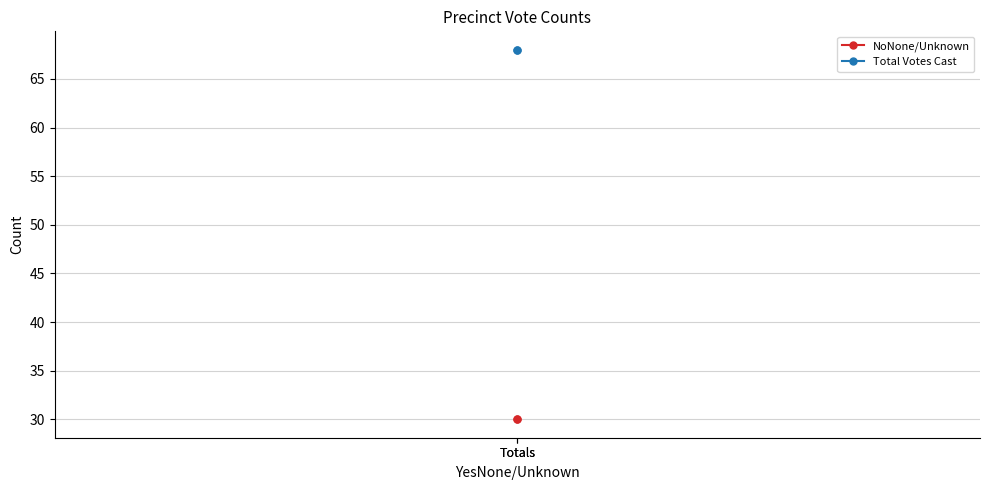

At how many categories does at least one series exceed 37?

2